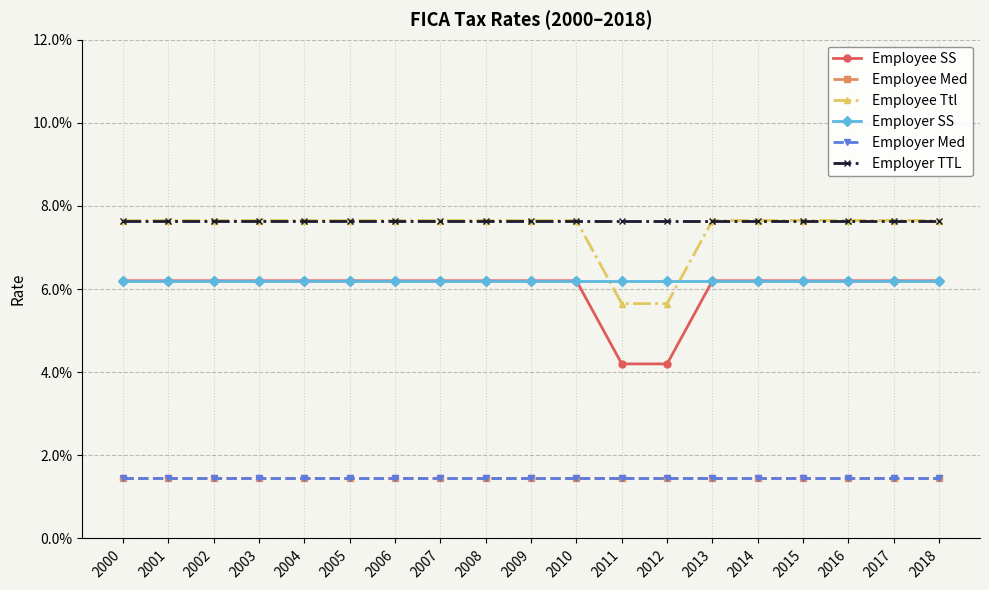

Reading right to left, extract all data points from this chart.

Employee SS: 2018=0.1	2017=0.1	2016=0.1	2015=0.1	2014=0.1	2013=0.1	2012=0.0	2011=0.0	2010=0.1	2009=0.1	2008=0.1	2007=0.1	2006=0.1	2005=0.1	2004=0.1	2003=0.1	2002=0.1	2001=0.1	2000=0.1
Employee Med: 2018=0.0	2017=0.0	2016=0.0	2015=0.0	2014=0.0	2013=0.0	2012=0.0	2011=0.0	2010=0.0	2009=0.0	2008=0.0	2007=0.0	2006=0.0	2005=0.0	2004=0.0	2003=0.0	2002=0.0	2001=0.0	2000=0.0
Employee Ttl: 2018=0.1	2017=0.1	2016=0.1	2015=0.1	2014=0.1	2013=0.1	2012=0.1	2011=0.1	2010=0.1	2009=0.1	2008=0.1	2007=0.1	2006=0.1	2005=0.1	2004=0.1	2003=0.1	2002=0.1	2001=0.1	2000=0.1
Employer SS: 2018=0.1	2017=0.1	2016=0.1	2015=0.1	2014=0.1	2013=0.1	2012=0.1	2011=0.1	2010=0.1	2009=0.1	2008=0.1	2007=0.1	2006=0.1	2005=0.1	2004=0.1	2003=0.1	2002=0.1	2001=0.1	2000=0.1
Employer Med: 2018=0.0	2017=0.0	2016=0.0	2015=0.0	2014=0.0	2013=0.0	2012=0.0	2011=0.0	2010=0.0	2009=0.0	2008=0.0	2007=0.0	2006=0.0	2005=0.0	2004=0.0	2003=0.0	2002=0.0	2001=0.0	2000=0.0
Employer TTL: 2018=0.1	2017=0.1	2016=0.1	2015=0.1	2014=0.1	2013=0.1	2012=0.1	2011=0.1	2010=0.1	2009=0.1	2008=0.1	2007=0.1	2006=0.1	2005=0.1	2004=0.1	2003=0.1	2002=0.1	2001=0.1	2000=0.1